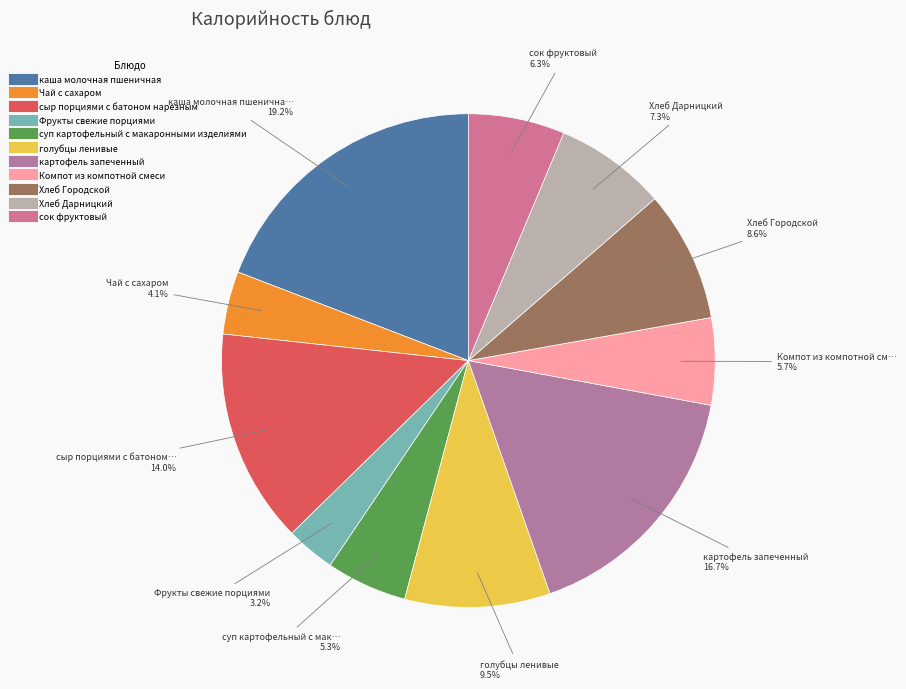

Which category has the biggest portion of the pie?

каша молочная пшеничная